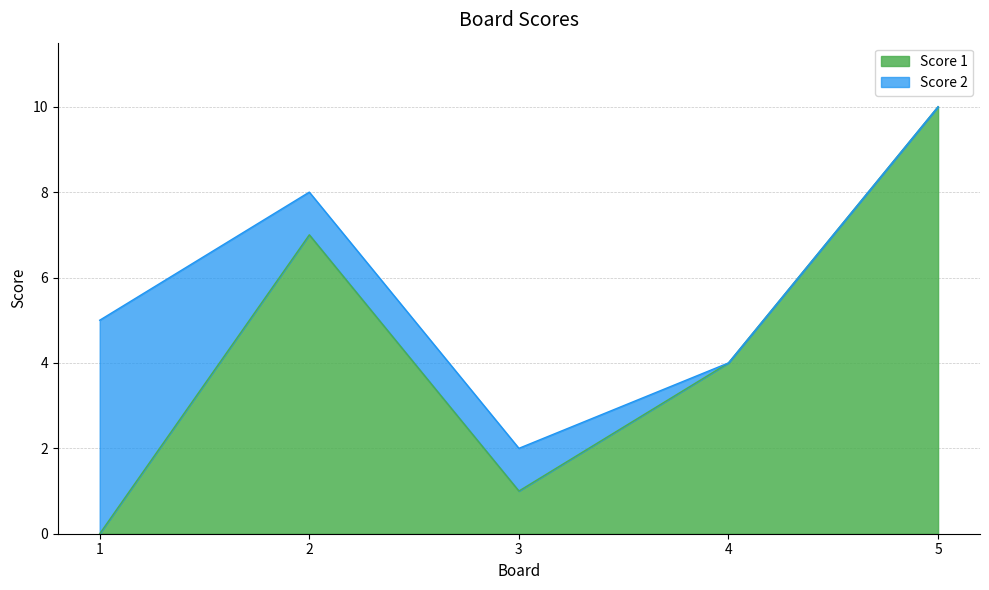

How many interior local valleys (lower than both neighbors) does the data have?

1